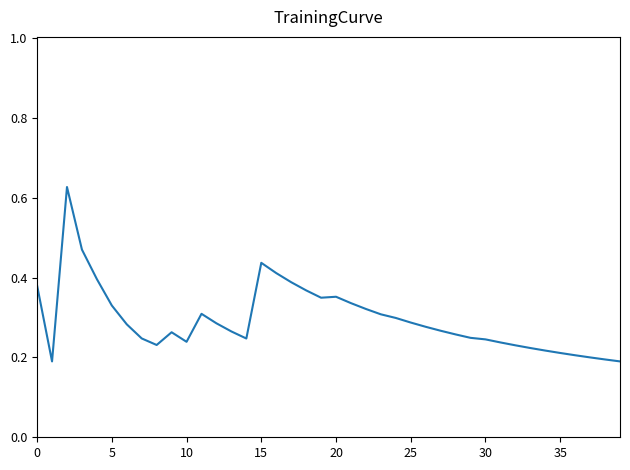

Is this an area chart (filled region under the line)?

No